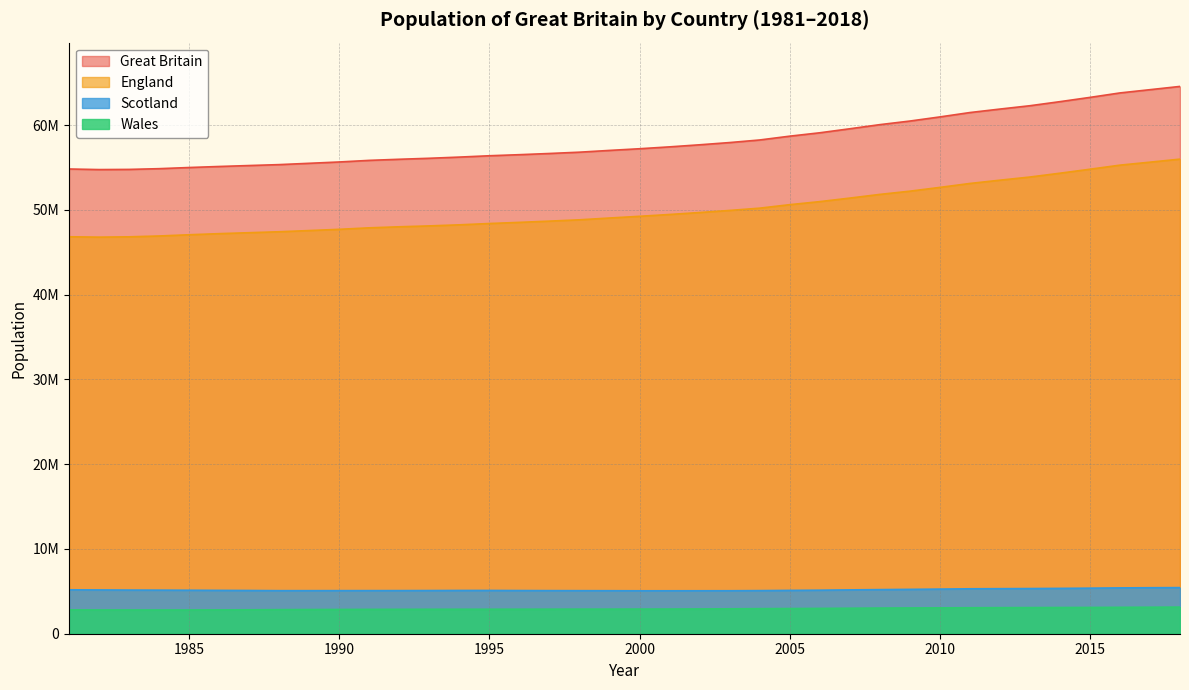

Which series has the largest range (max minus min)?

Great Britain